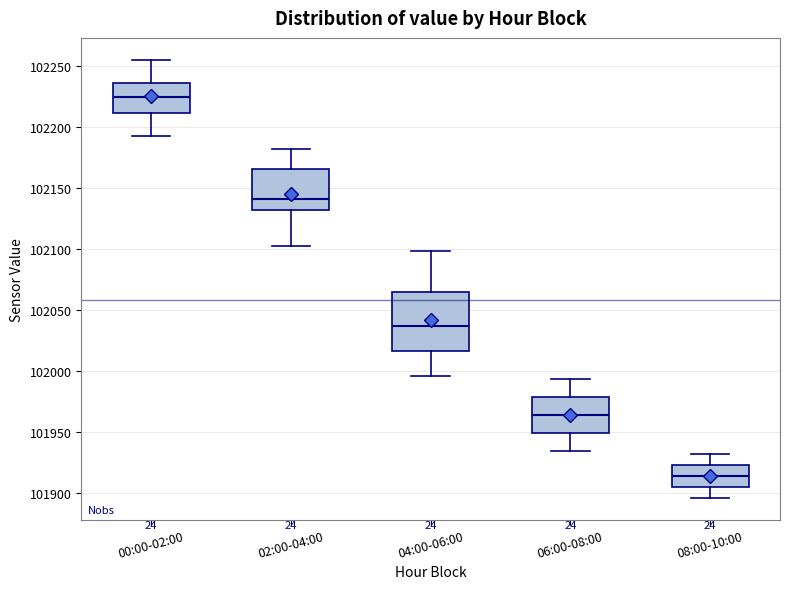

Comparing the boxes themselves (not the whiskers), which one is the tallest?

04:00-06:00